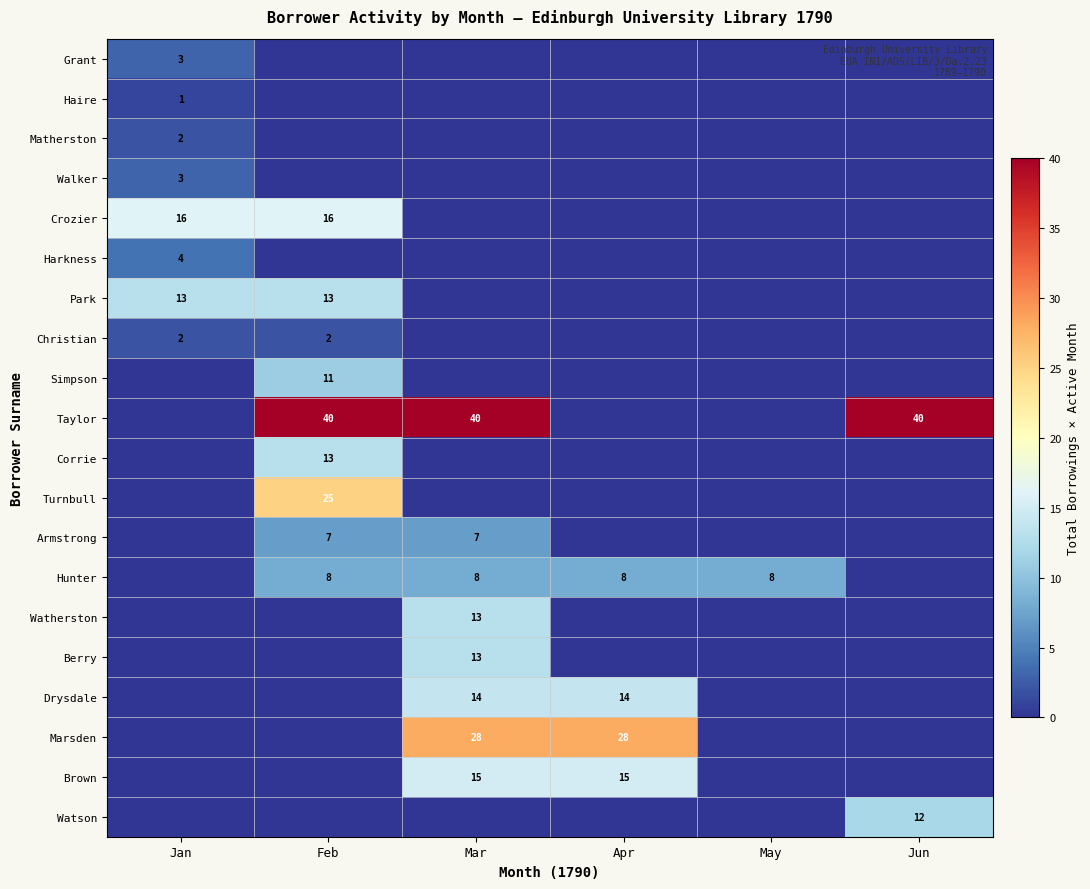

The Christian series shows 2 at Jan. True or false?

True